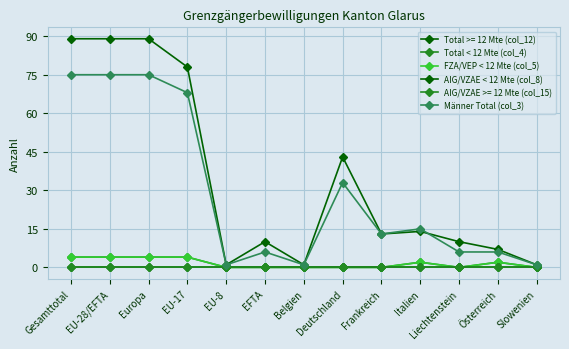

List the labels in order of AIG/VZAE < 12 Mte (col_8) value, smallest first.

Gesamttotal, EU-28/EFTA, Europa, EU-17, EU-8, EFTA, Belgien, Deutschland, Frankreich, Italien, Liechtenstein, Österreich, Slowenien